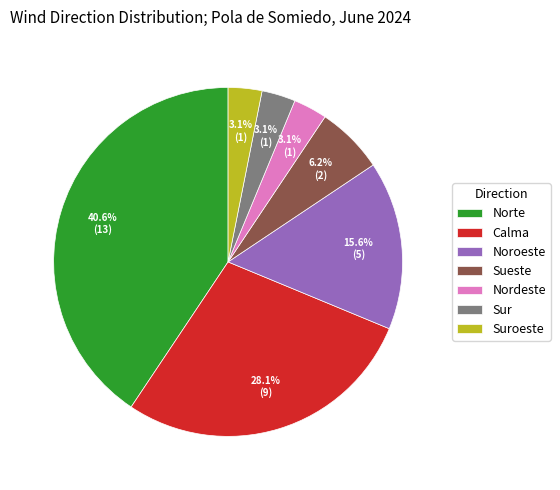

Is the sum of Noroeste and Nordeste greater than half?

No